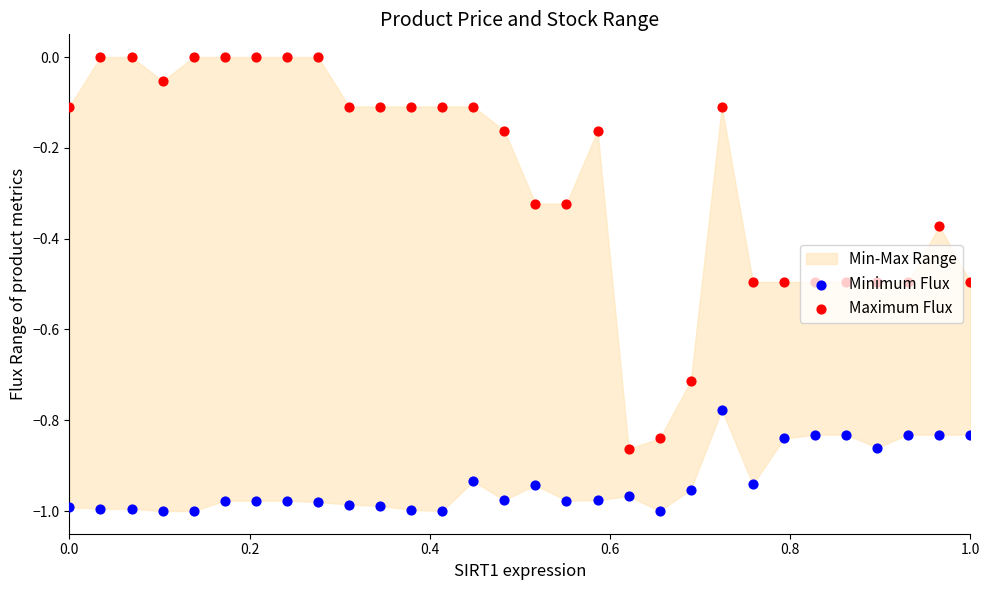

Which series contains the highest Y value?

Maximum Flux